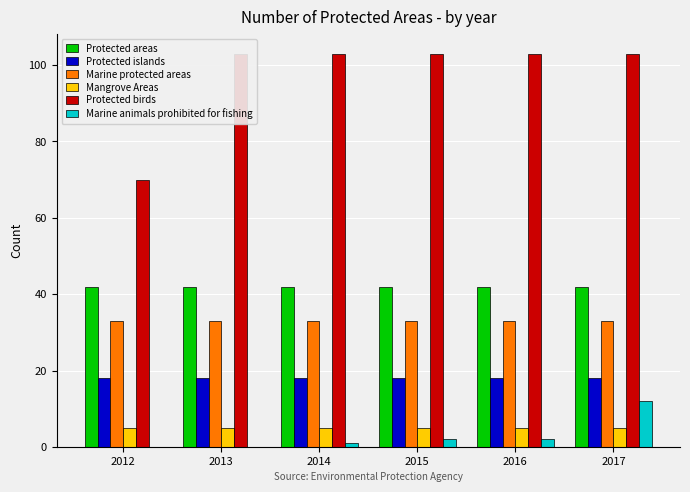

What is the average value of the Mangrove Areas series?

5